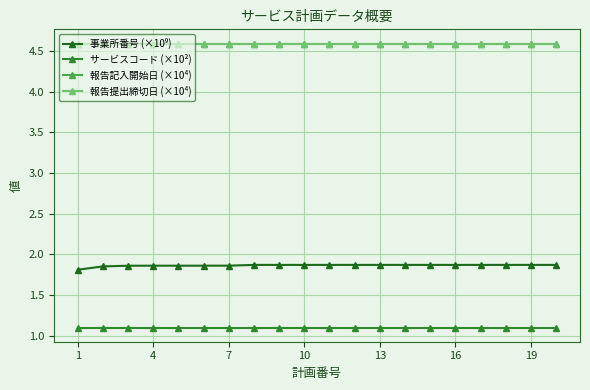

What is the maximum value shown in the chart?

4.6